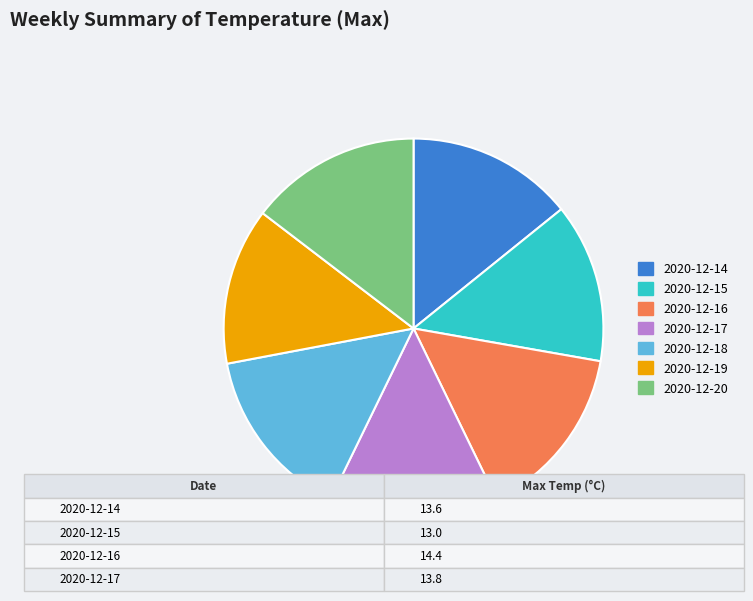

Is there a majority slice in this chart?

No